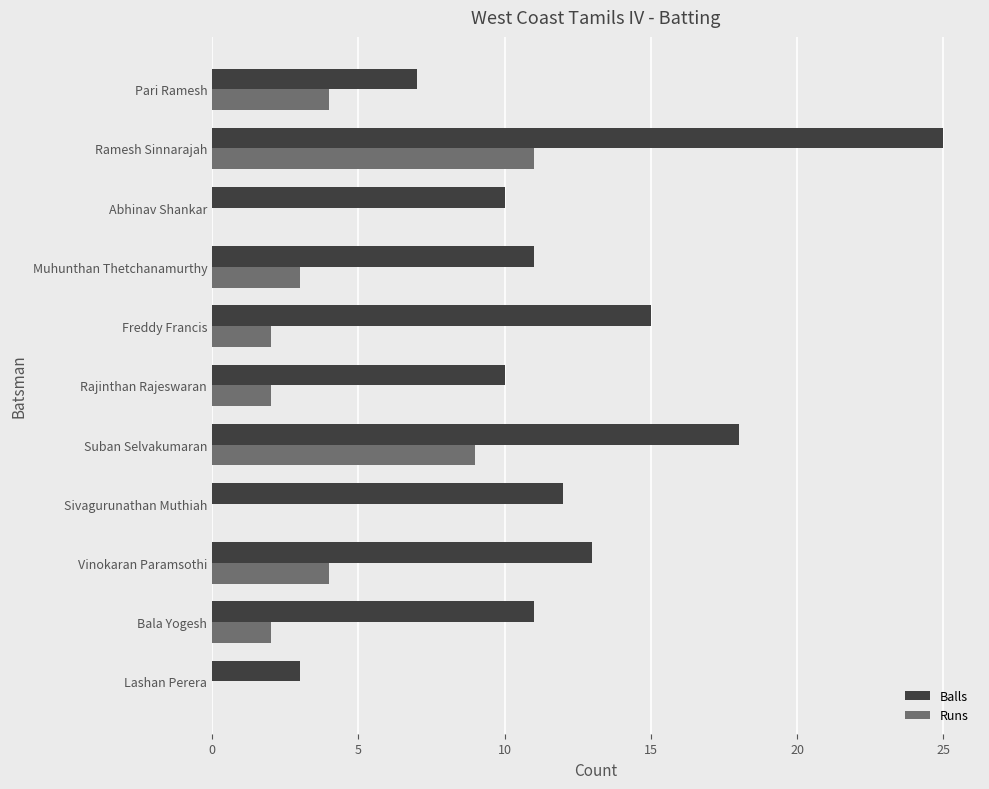

The value of Balls at Abhinav Shankar is 10. True or false?

True